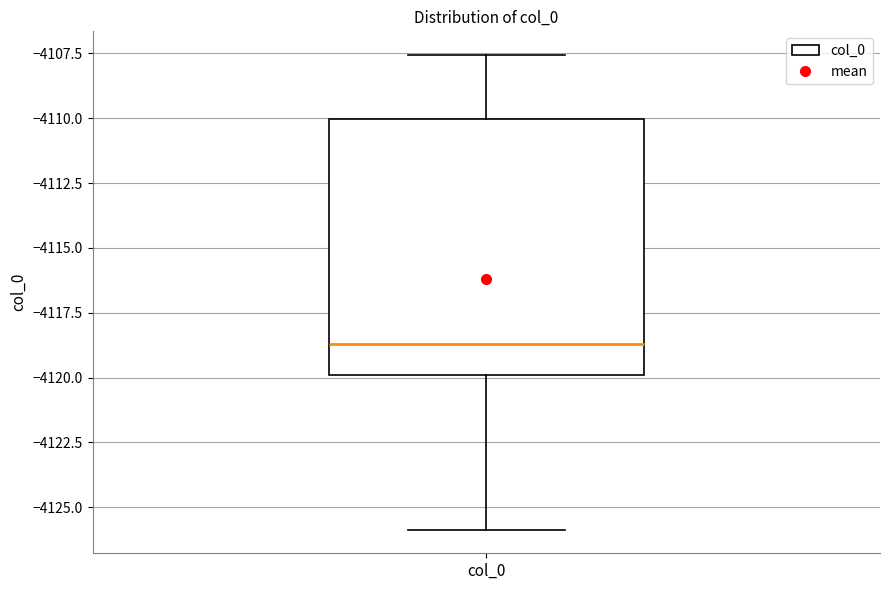

Where is the lower edge of the box for col_0 on the y-axis? The values are not printed on the chart, so give them approximately, as read against the axis.

-4120.0